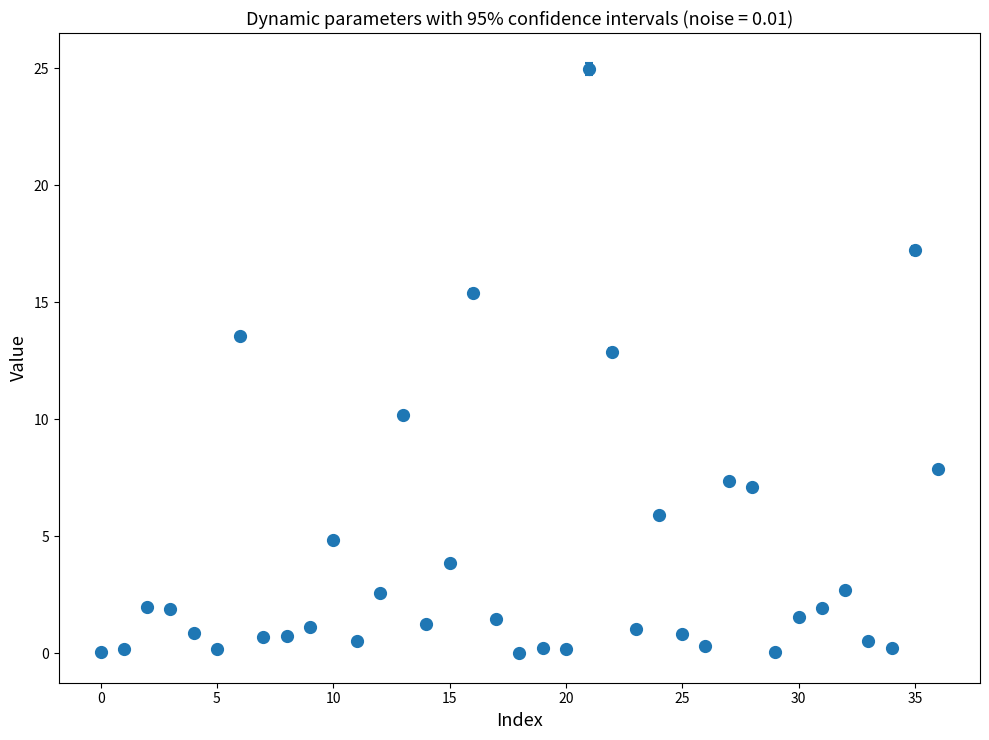

True or false: there are more than 2 points higher than both neighbors.

True